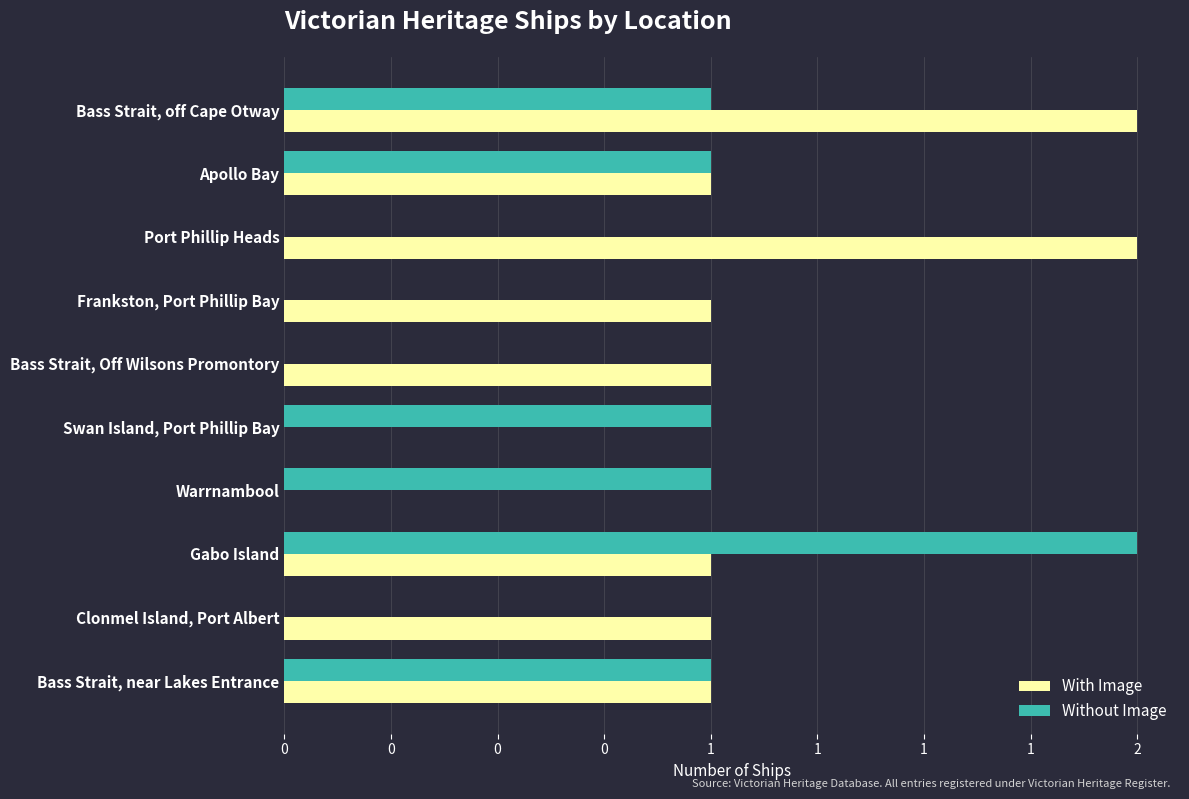

What are all the series names shown in the legend?

With Image, Without Image